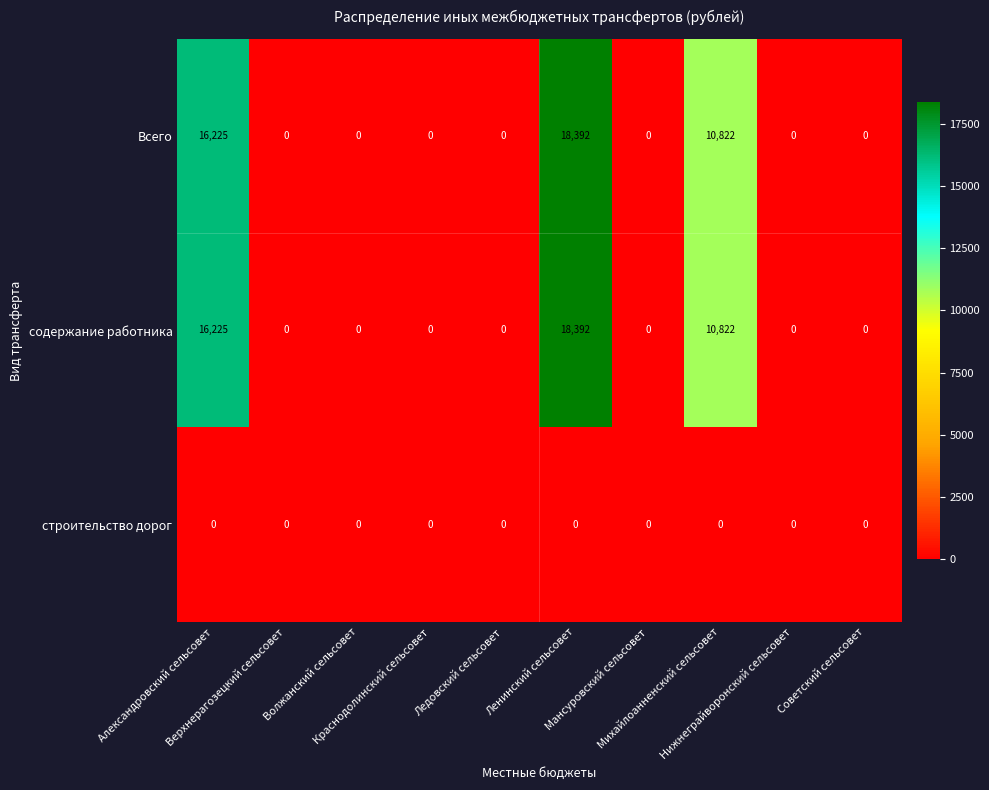

Count the содержание работника values in the range 0 to 10822.

8